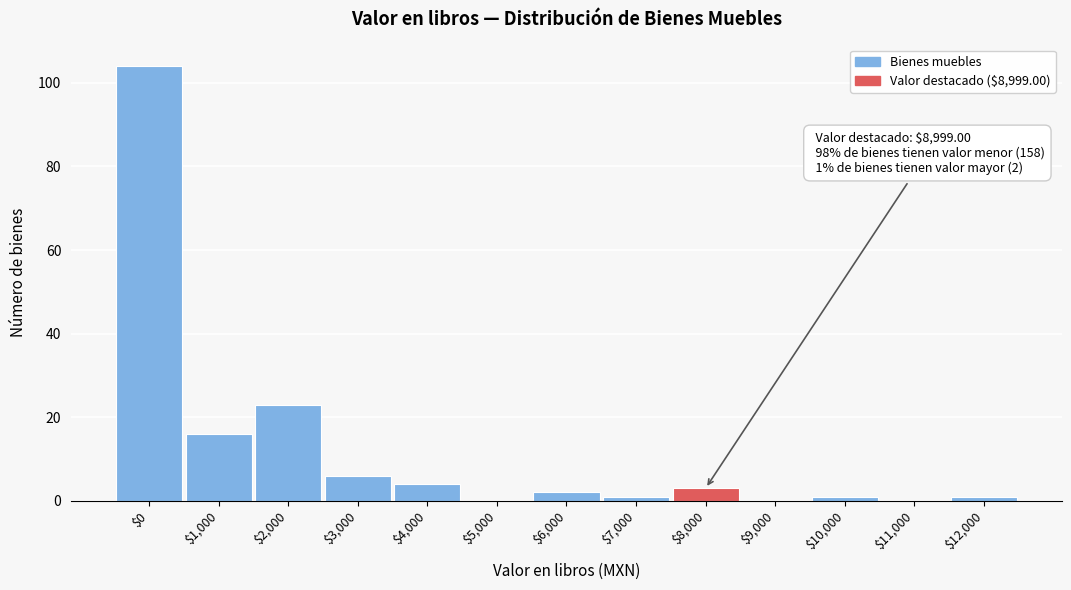

Which label corresponds to the largest value in the chart?

$0